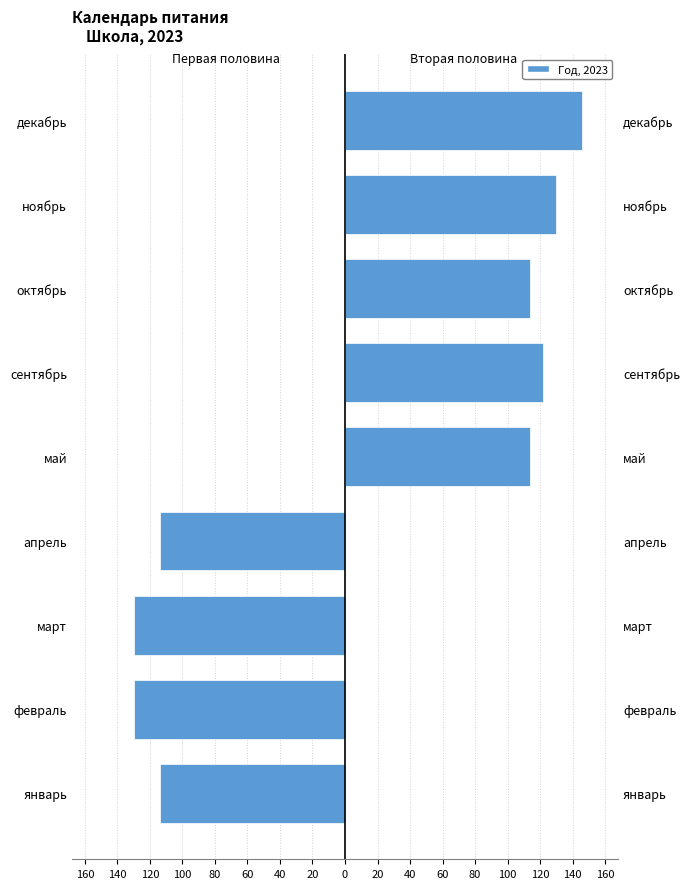

Are the bars horizontal?

Yes